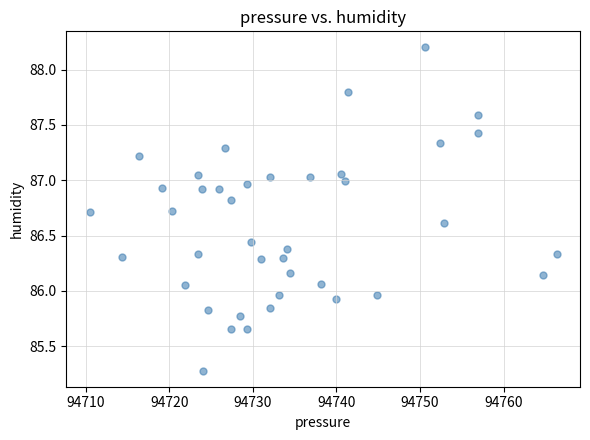

What is the range of X values (max minus min)?

55.8